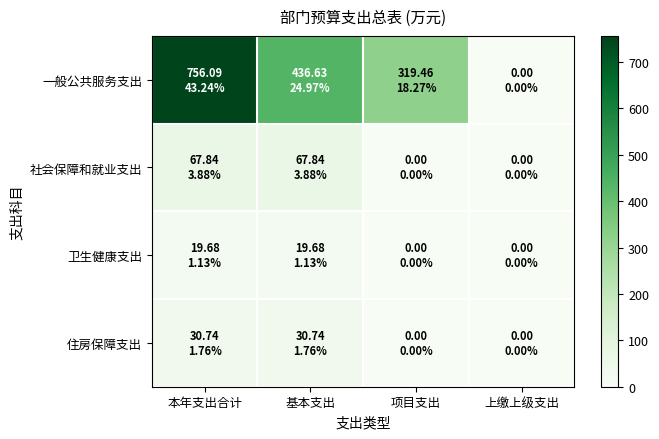

Reading left to right, what are all the values shown in this chart?

一般公共服务支出: 本年支出合计=756.1	基本支出=436.6	项目支出=319.5	上缴上级支出=0.0
社会保障和就业支出: 本年支出合计=67.8	基本支出=67.8	项目支出=0.0	上缴上级支出=0.0
卫生健康支出: 本年支出合计=19.7	基本支出=19.7	项目支出=0.0	上缴上级支出=0.0
住房保障支出: 本年支出合计=30.7	基本支出=30.7	项目支出=0.0	上缴上级支出=0.0